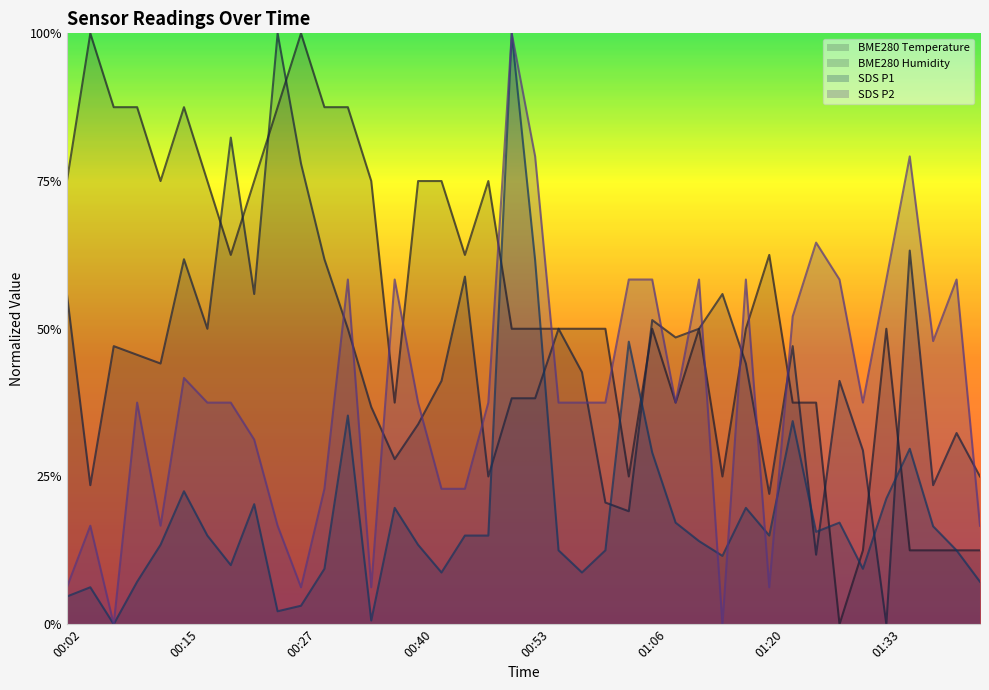

At which category is the sum across all series the highest?

00:50